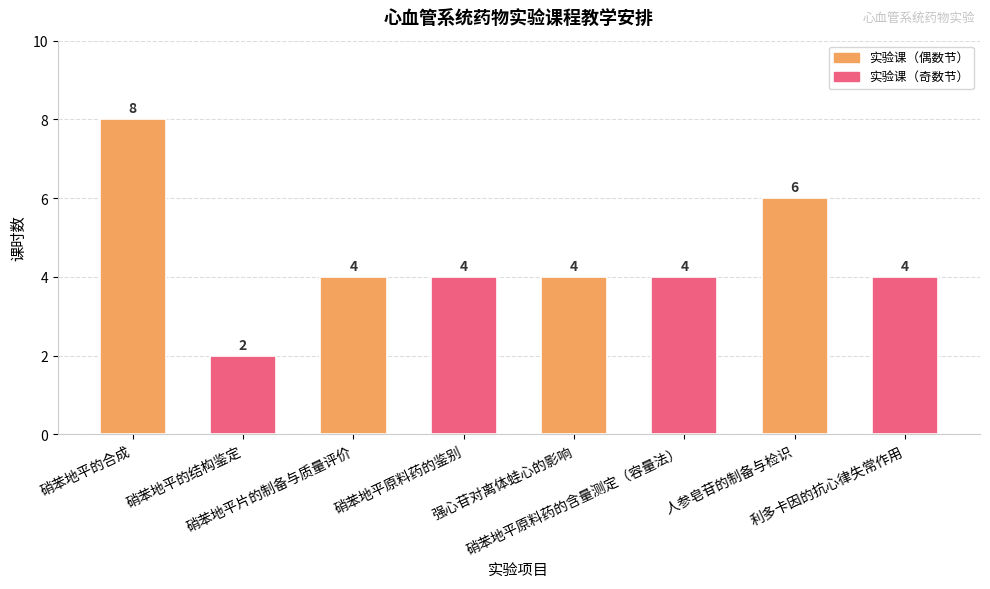

The chart shows a value of 4 at 硝苯地平片的制备与质量评价. True or false?

True